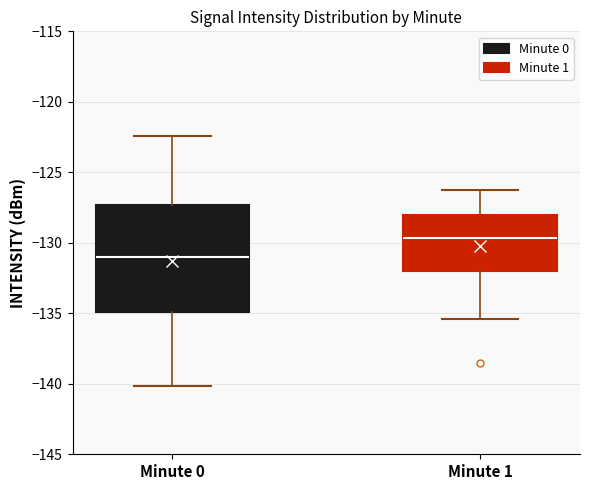

Reading left to right, read every box against the y-axis: the position of its median line, the range the box covers, and the ends of its whiskers. The values are not printed on the chart, so give them approximately, as read against the axis.

Minute 0: median -131.0, box -135.0 to -127.5, whiskers -140.0 to -122.5
Minute 1: median -129.5, box -132.0 to -128.0, whiskers -135.5 to -126.5